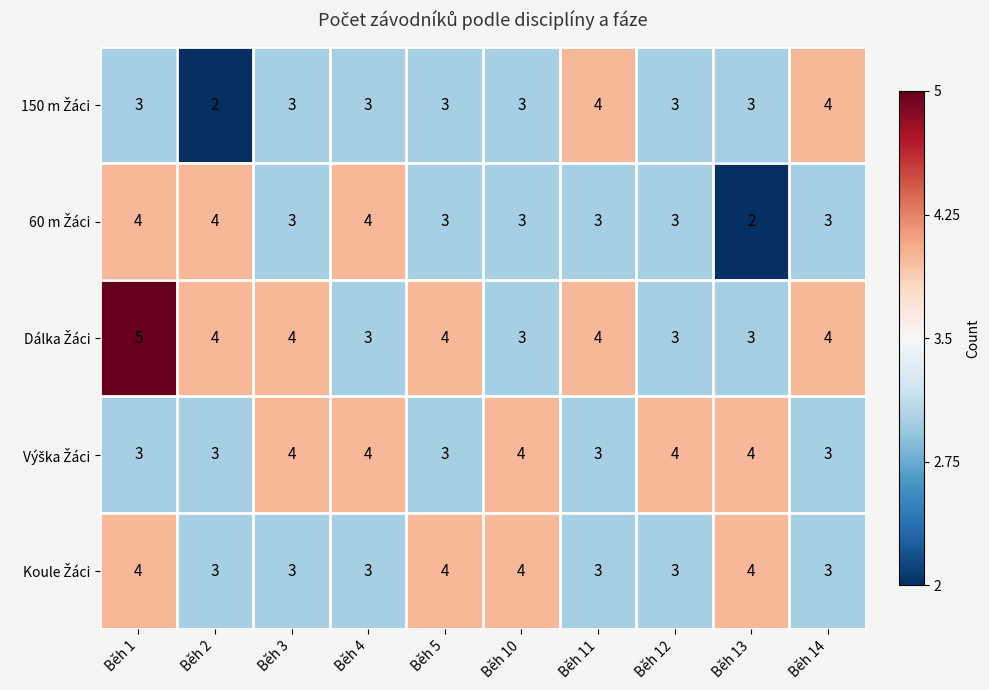

How many categories are shown in the chart?

10